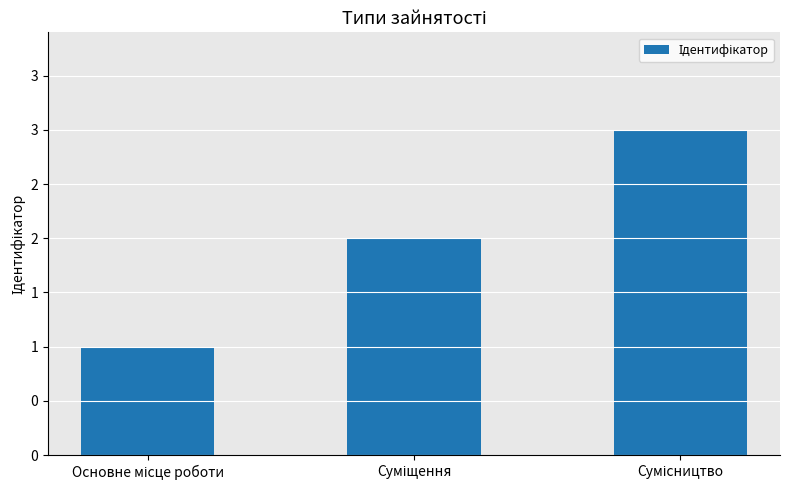

Are the bars horizontal?

No